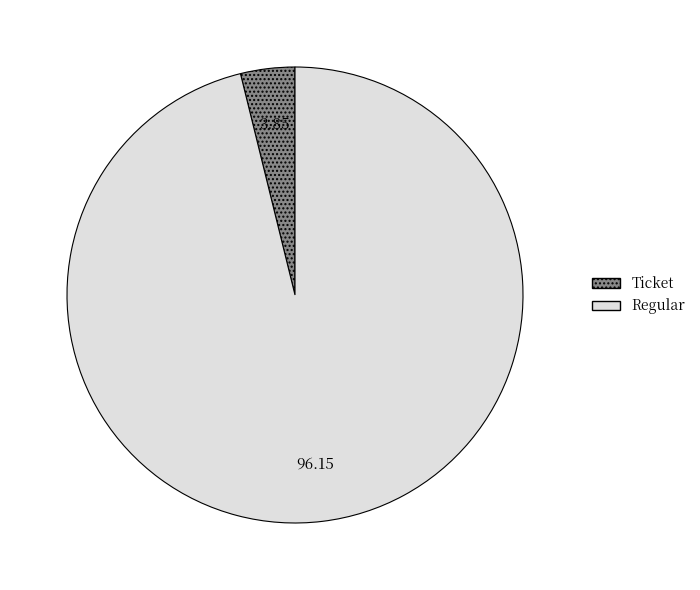

Which category has the biggest portion of the pie?

Regular